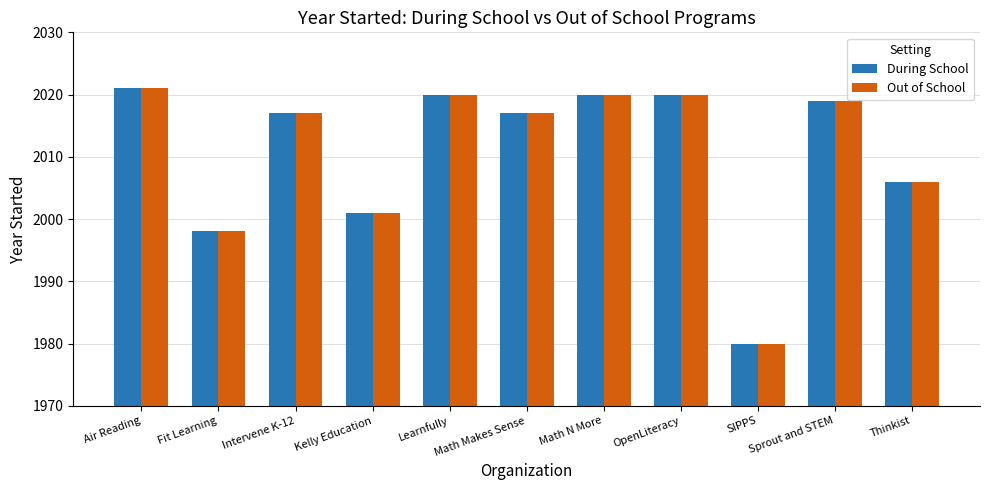

What is the maximum value shown in the chart?

2021